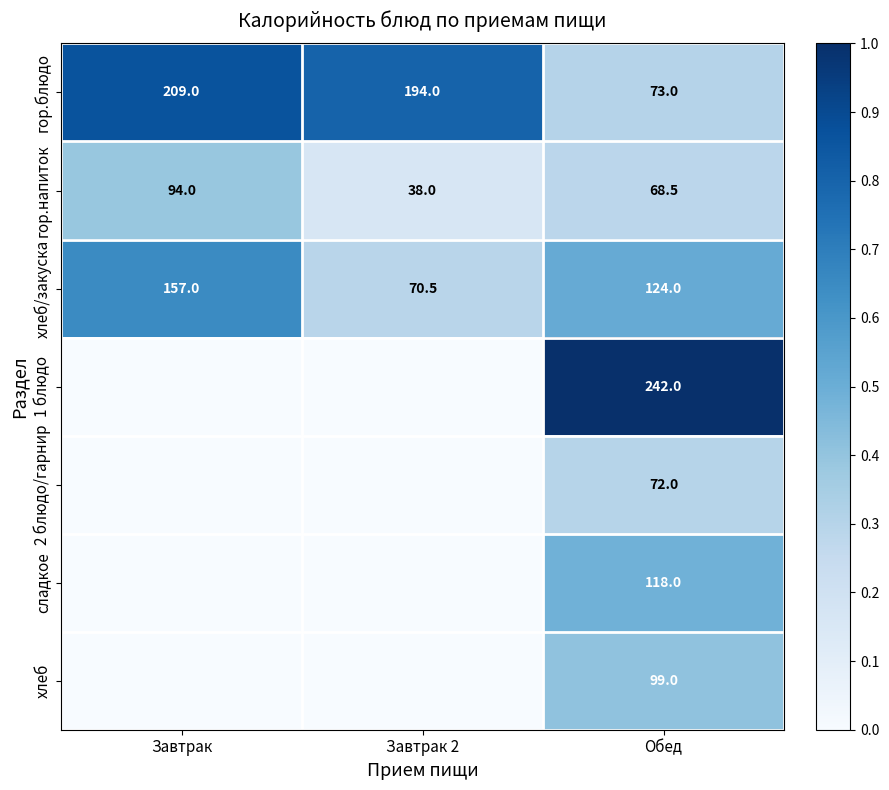

Is it true that гор.напиток equals 0.1 at Завтрак 2?

False